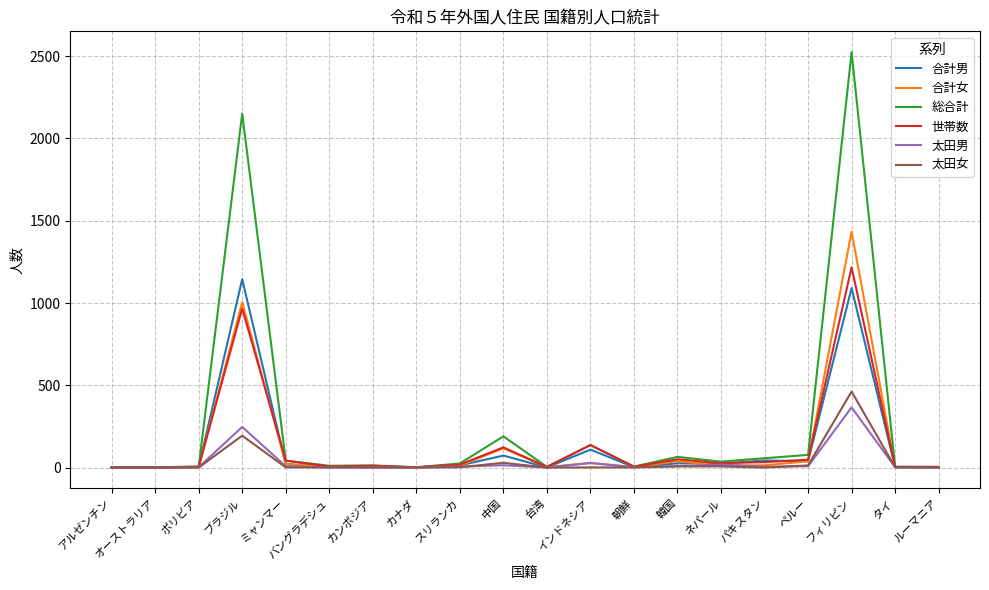

What is the difference between the maximum and minimum values in the 太田男 series?

366